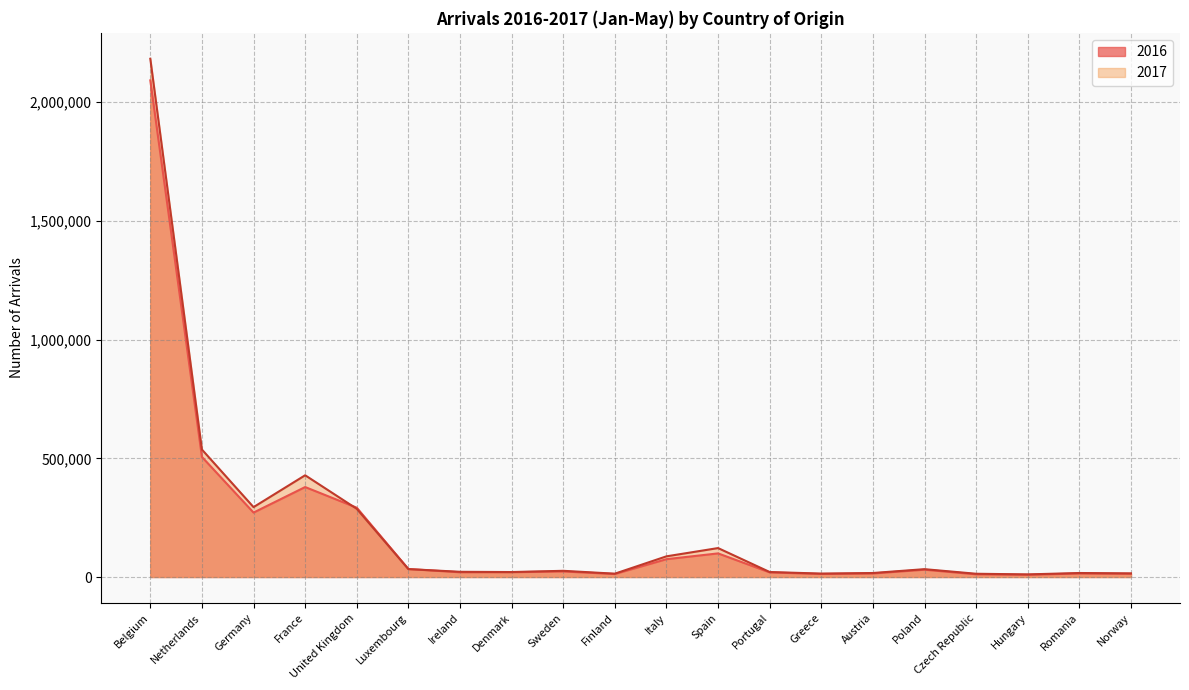

List the series in order of their overall mean, highest first.

2017, 2016